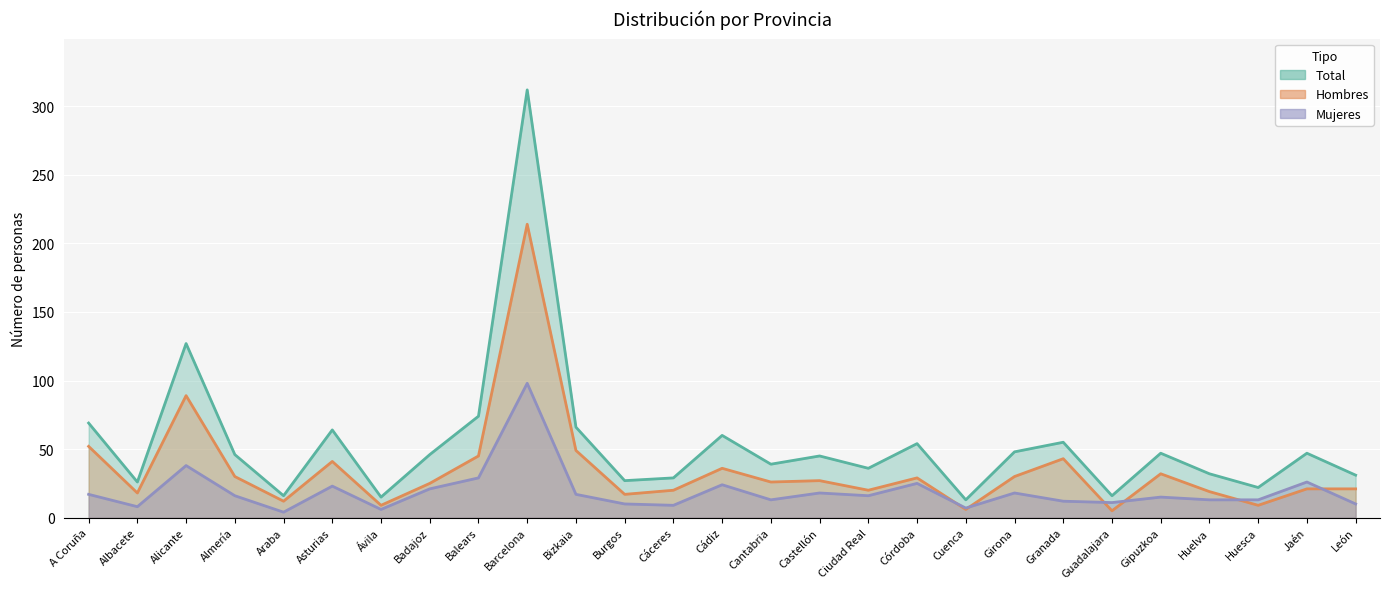

Reading left to right, what are all the values shown in this chart?

Mujeres: A Coruña=17	Albacete=8	Alicante=38	Almería=16	Araba=4	Asturias=23	Ávila=6	Badajoz=21	Balears=29	Barcelona=98	Bizkaia=17	Burgos=10	Cáceres=9	Cádiz=24	Cantabria=13	Castellón=18	Ciudad Real=16	Córdoba=25	Cuenca=7	Girona=18	Granada=12	Guadalajara=11	Gipuzkoa=15	Huelva=13	Huesca=13	Jaén=26	León=10
Hombres: A Coruña=52	Albacete=18	Alicante=89	Almería=30	Araba=12	Asturias=41	Ávila=9	Badajoz=25	Balears=45	Barcelona=214	Bizkaia=49	Burgos=17	Cáceres=20	Cádiz=36	Cantabria=26	Castellón=27	Ciudad Real=20	Córdoba=29	Cuenca=6	Girona=30	Granada=43	Guadalajara=5	Gipuzkoa=32	Huelva=19	Huesca=9	Jaén=21	León=21
Total: A Coruña=69	Albacete=26	Alicante=127	Almería=46	Araba=16	Asturias=64	Ávila=15	Badajoz=46	Balears=74	Barcelona=312	Bizkaia=66	Burgos=27	Cáceres=29	Cádiz=60	Cantabria=39	Castellón=45	Ciudad Real=36	Córdoba=54	Cuenca=13	Girona=48	Granada=55	Guadalajara=16	Gipuzkoa=47	Huelva=32	Huesca=22	Jaén=47	León=31